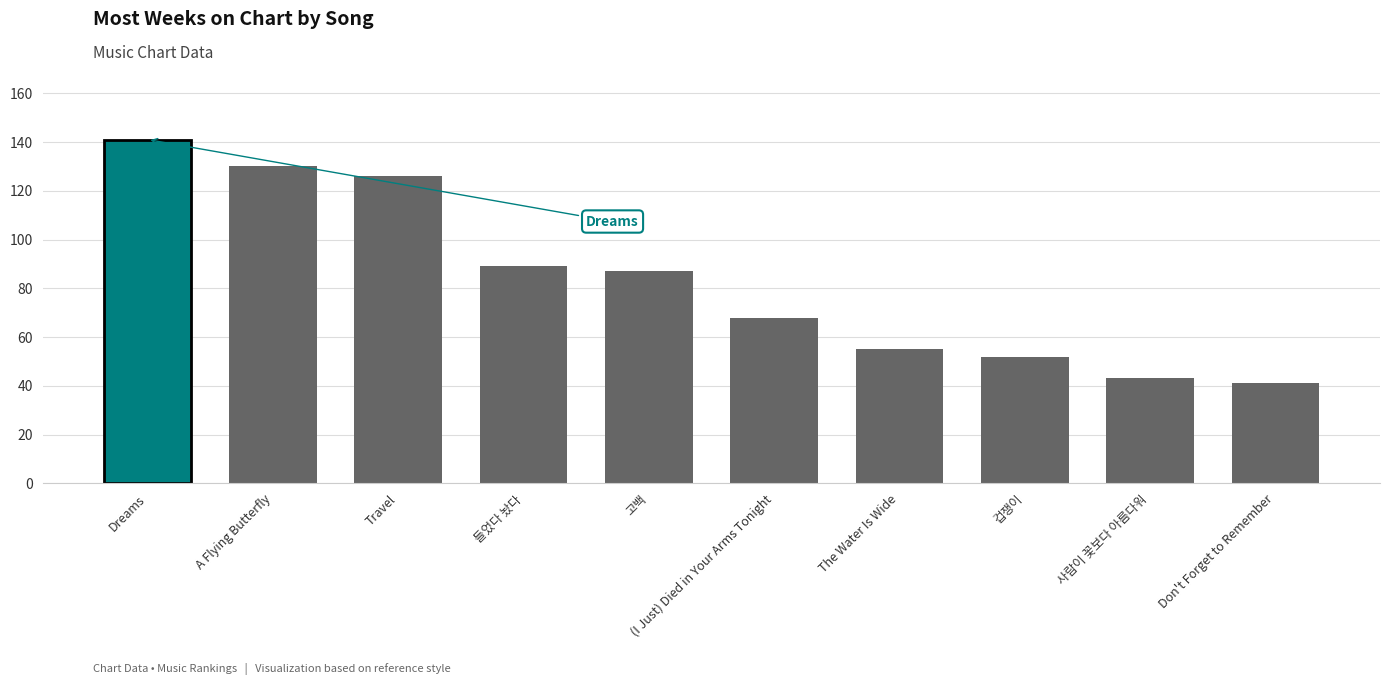

Count the number of categories in the chart.

10